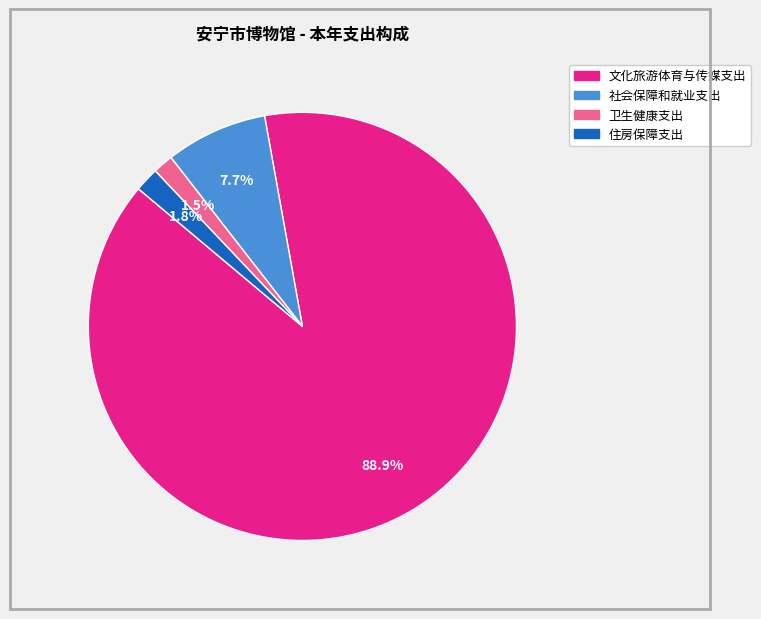

What is the majority slice?

文化旅游体育与传媒支出